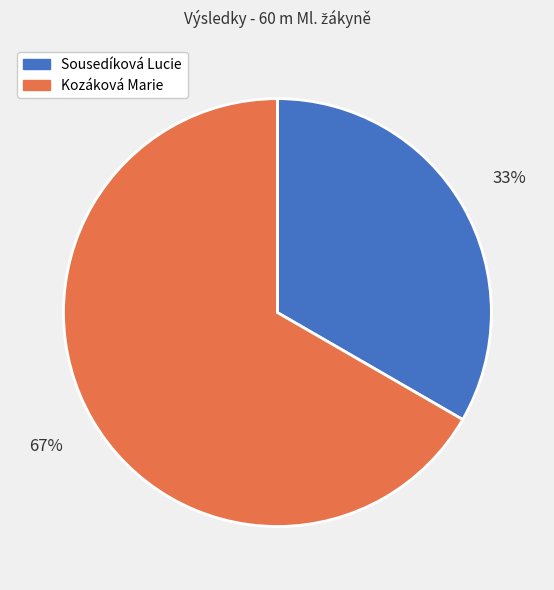

Which category has the biggest portion of the pie?

Kozáková Marie